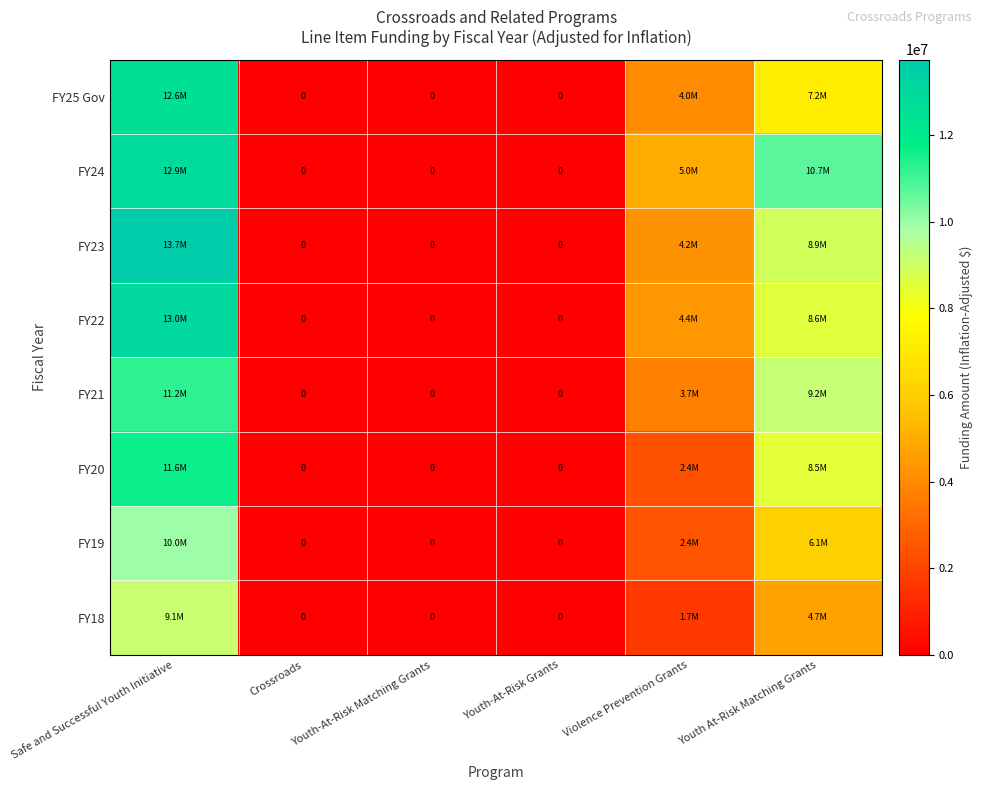

Which has a higher value, Youth At-Risk Matching Grants or Safe and Successful Youth Initiative?

Safe and Successful Youth Initiative